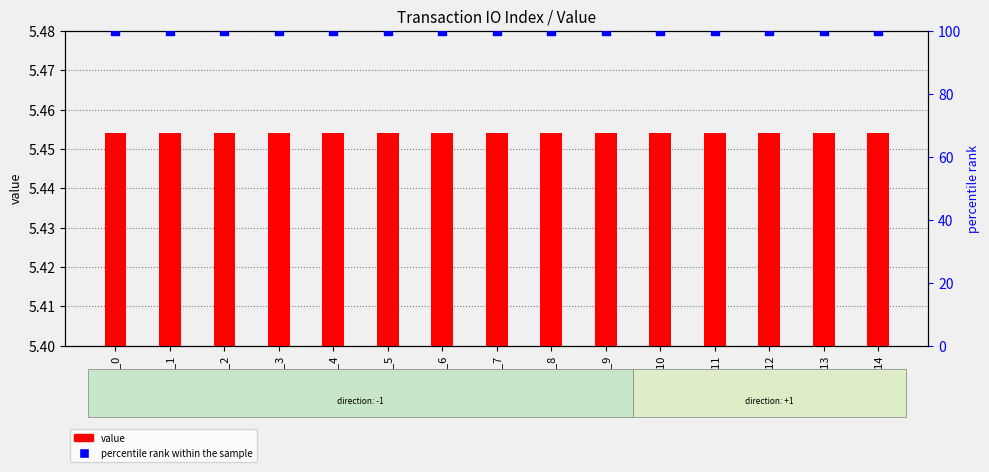

Which series reaches the minimum Y coordinate?

value (io index)